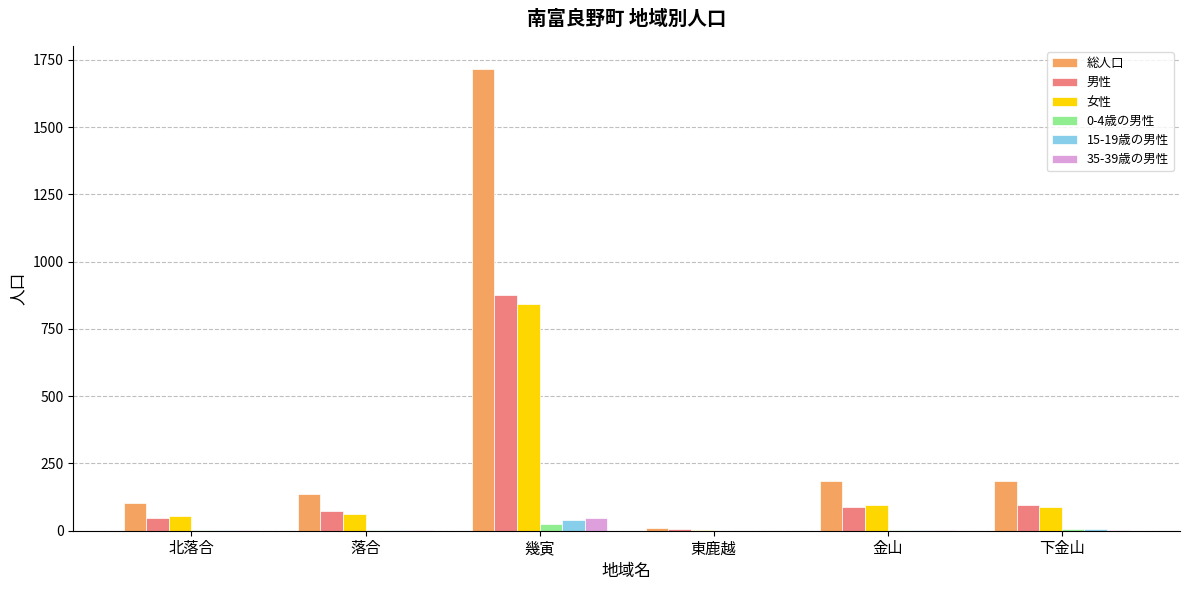

Is the value of 男性 at 金山 greater than the value of 女性 at 東鹿越?

Yes